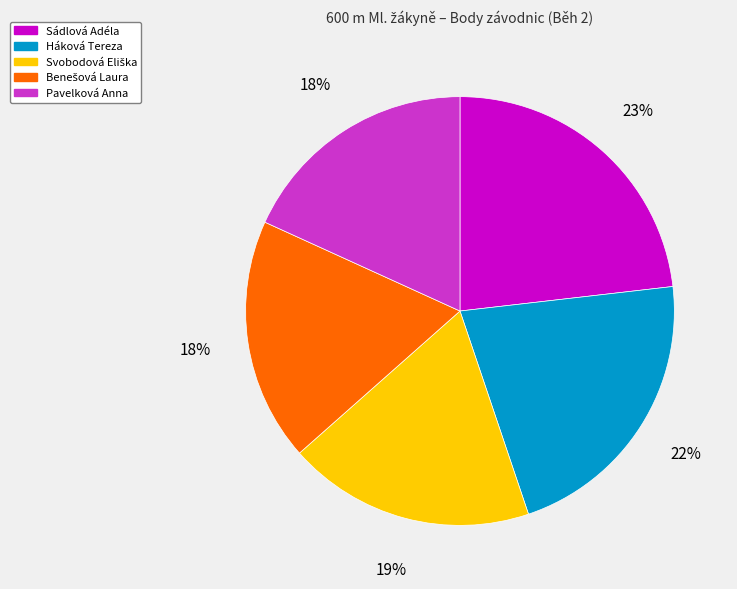

The Pavelková Anna slice represents 18% of the pie. True or false?

True